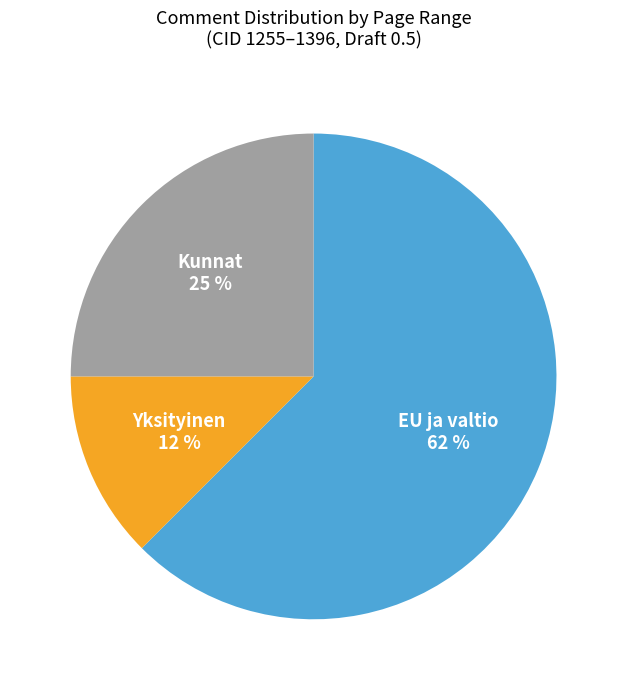

How many slices are in this pie chart?

3